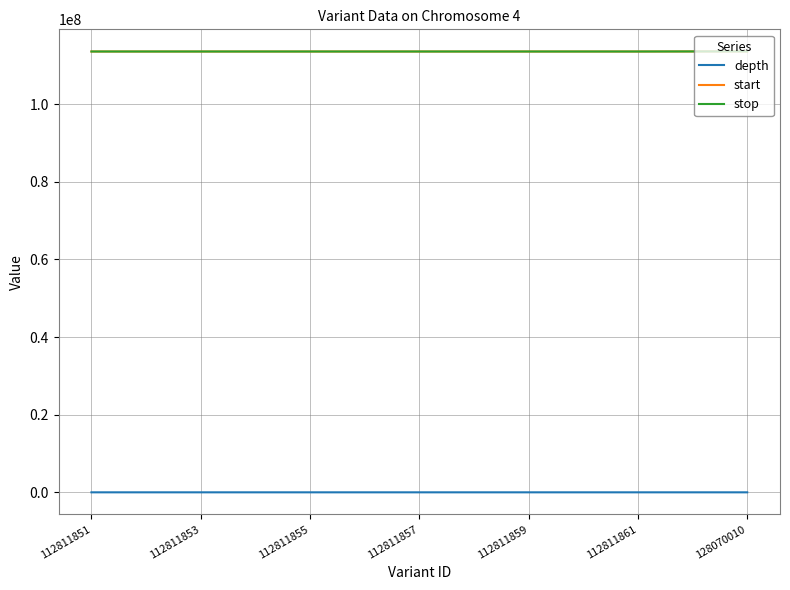

How many values in the stop series are below 113573287?

3